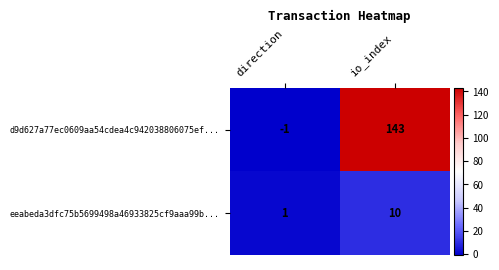

Where is eeabeda3dfc75b5699498a46933825cf9aaa99b... nearest to the value 5?

direction